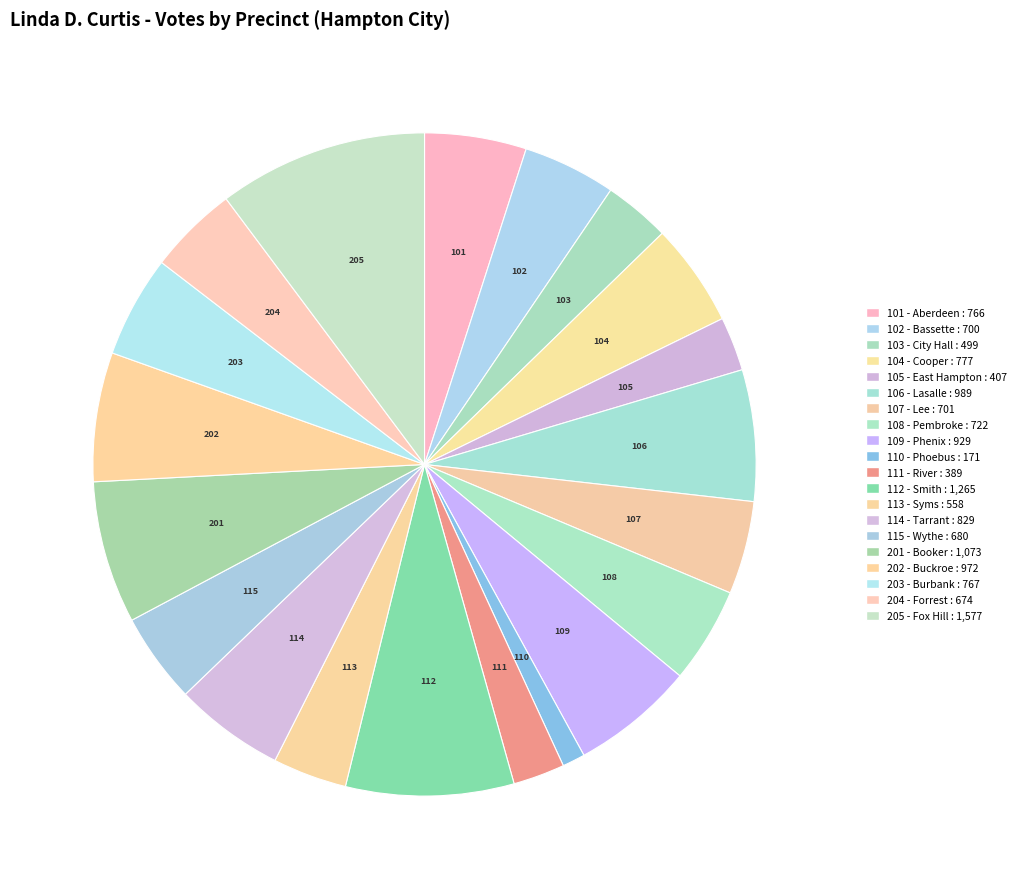

Count the number of slices in the pie.

20